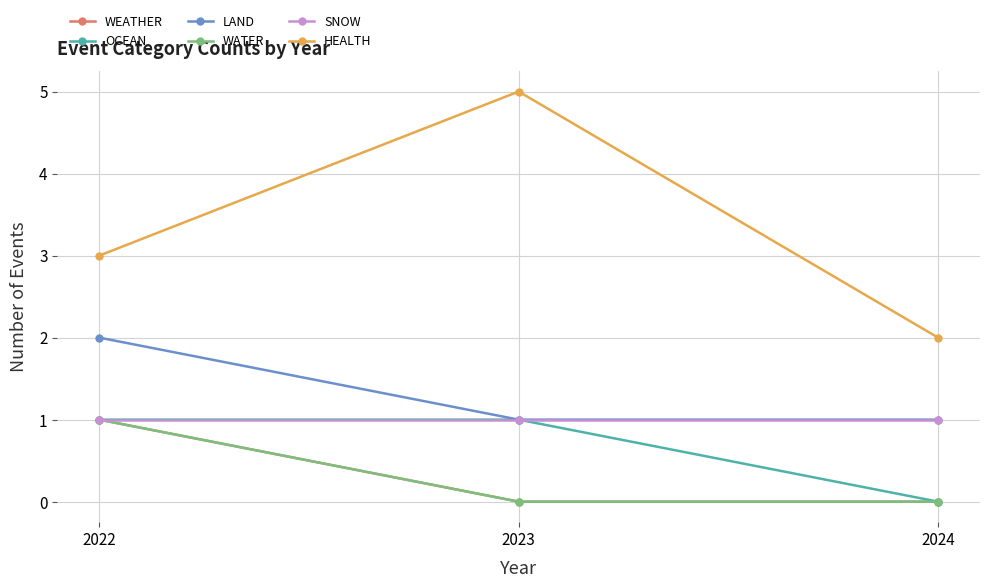

At which category is the sum across all series the highest?

2022